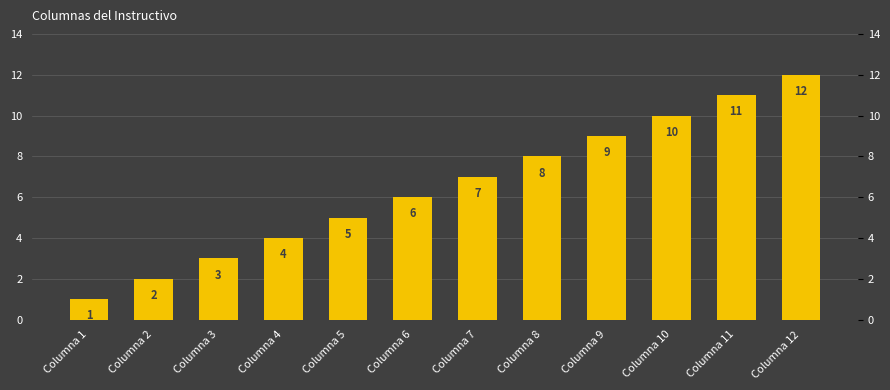

What is the approximate value at Columna 12, to the nearest 5?

10